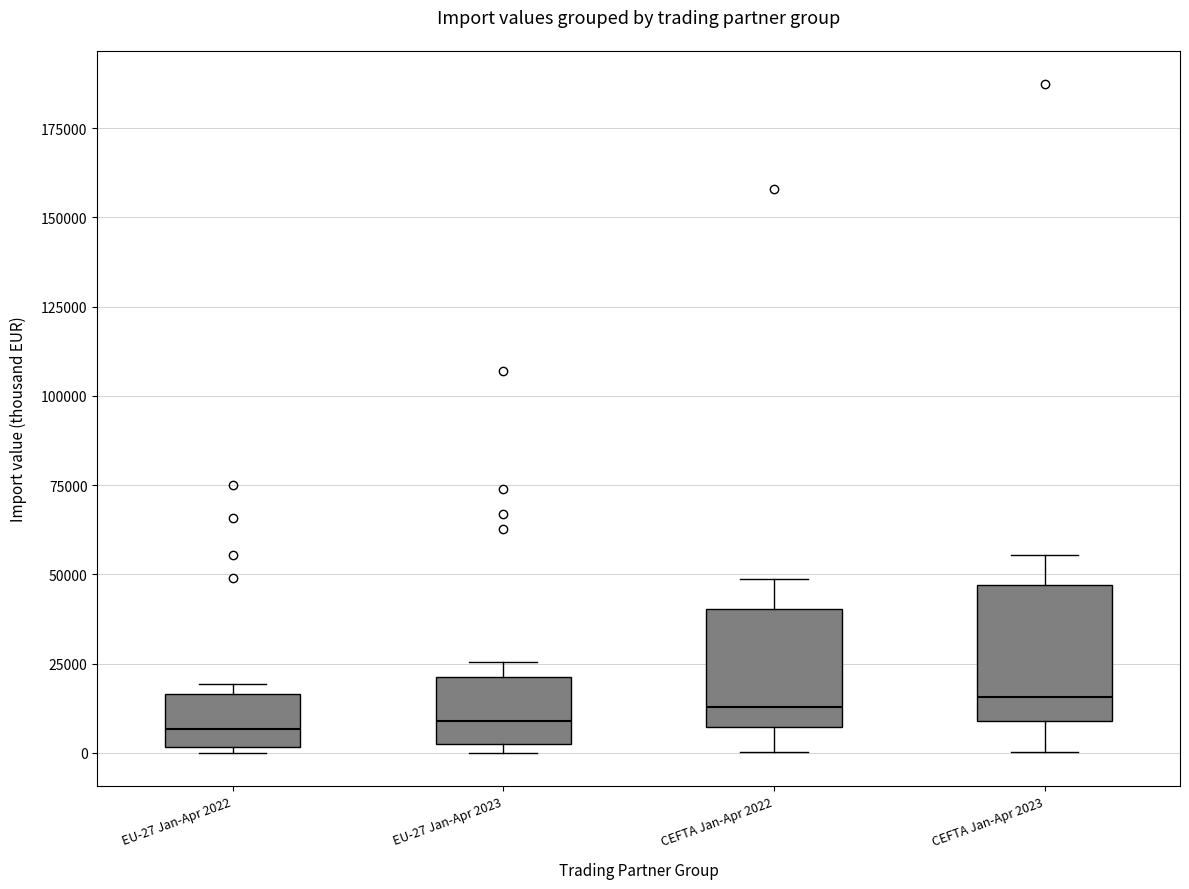

Reading left to right, read every box against the y-axis: the position of its median line, the range the box covers, and the ends of its whiskers. The values are not printed on the chart, so give them approximately, as read against the axis.

EU-27 Jan-Apr 2022: median 5000, box 0 to 15000, whiskers 0 (just below the box's lower edge) to 20000
EU-27 Jan-Apr 2023: median 10000, box 0 to 20000, whiskers 0 (just below the box's lower edge) to 25000
CEFTA Jan-Apr 2022: median 15000, box 5000 to 40000, whiskers 0 to 50000
CEFTA Jan-Apr 2023: median 15000, box 10000 to 45000, whiskers 0 to 55000